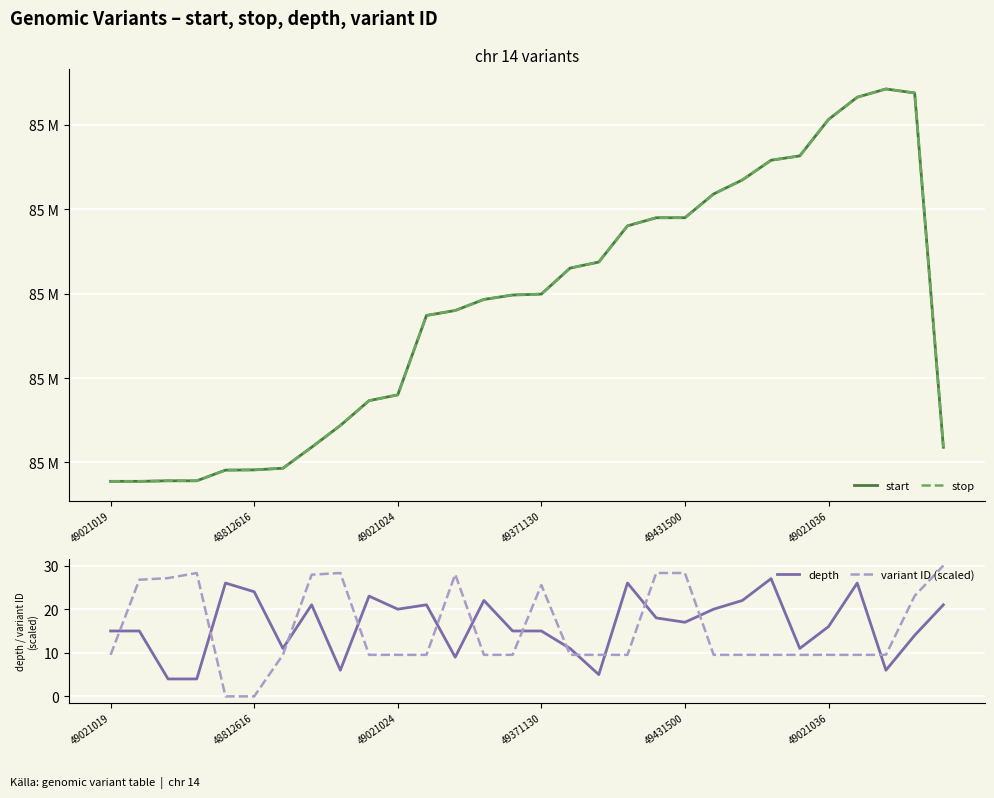

The value of depth at 26 is 45.8. True or false?

False